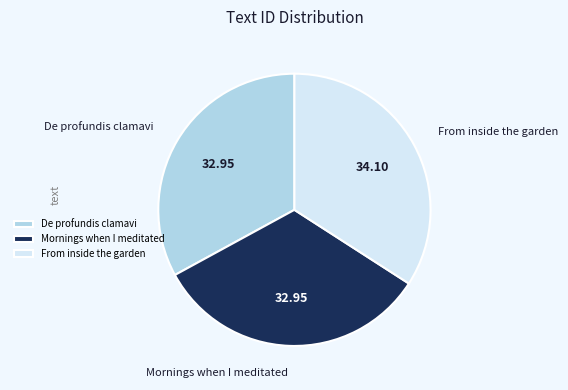

The From inside the garden slice represents 43% of the pie. True or false?

False